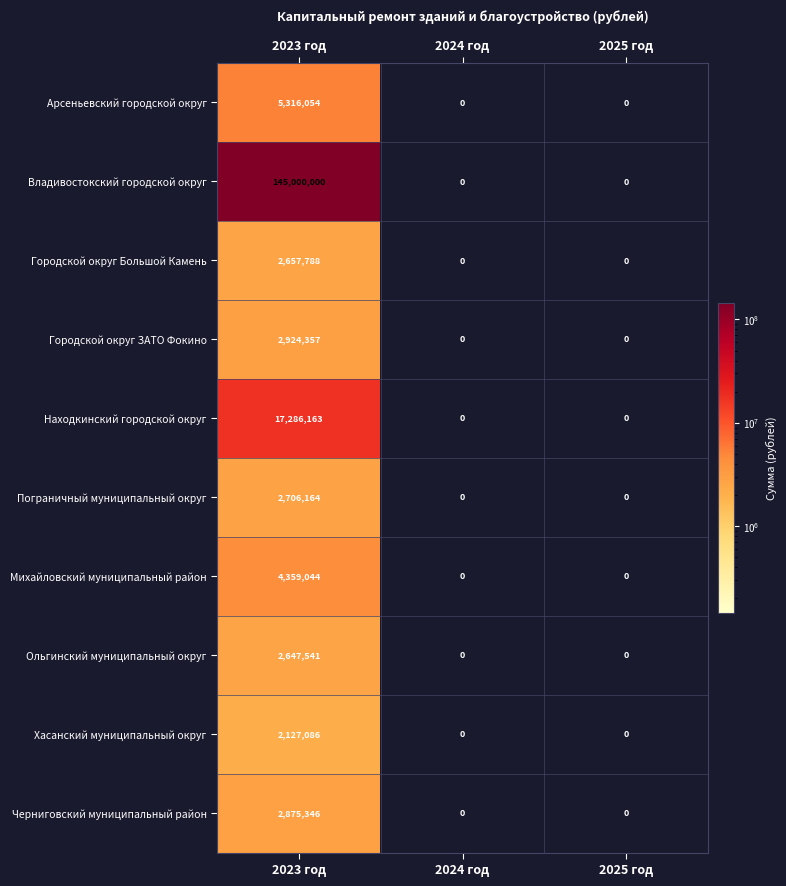

Count the Арсеньевский городской округ values in the range 0 to 5316054.

3